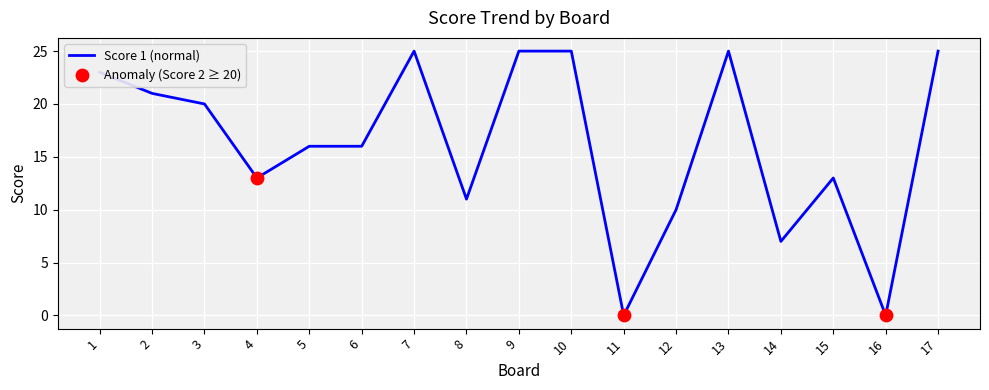

What is the change in value from 6 to 17?

+9